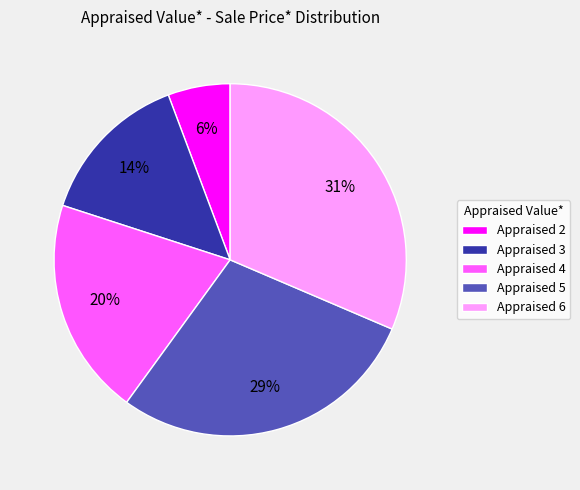

Combined, do Appraised 2 and Appraised 3 account for over 50%?

No